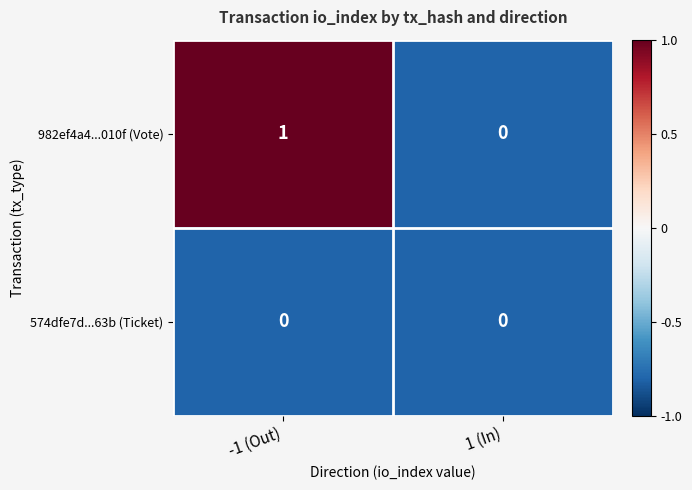

True or false: 574dfe7d...63b (Ticket) has a value of 0 at 1 (In).

True